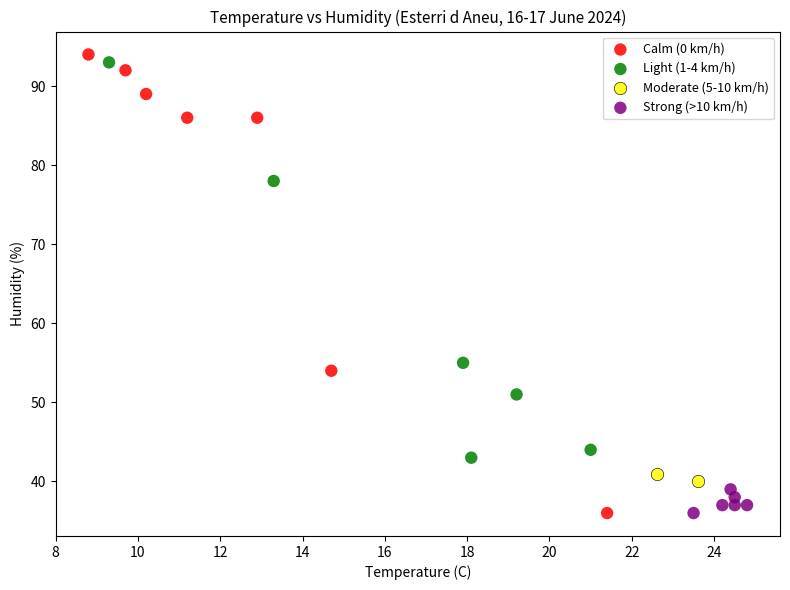

Which series contains the highest Y value?

Calm (0 km/h)